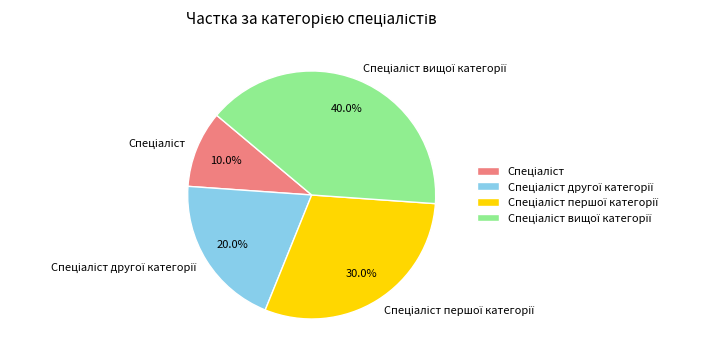

Is there any slice that represents more than half of the pie?

No